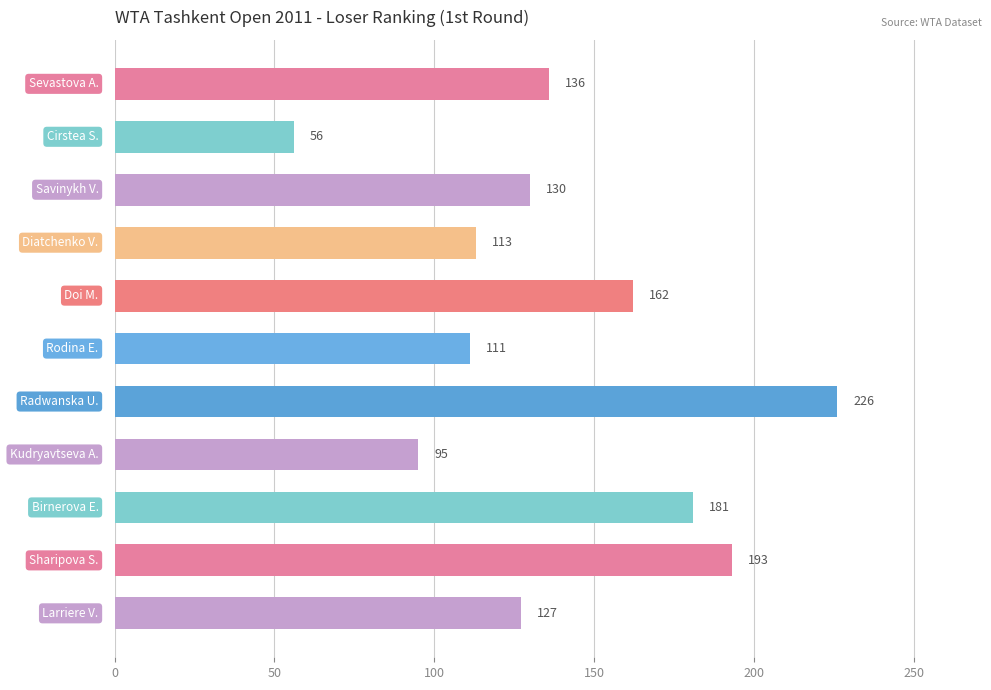

What is the greatest value displayed?

226